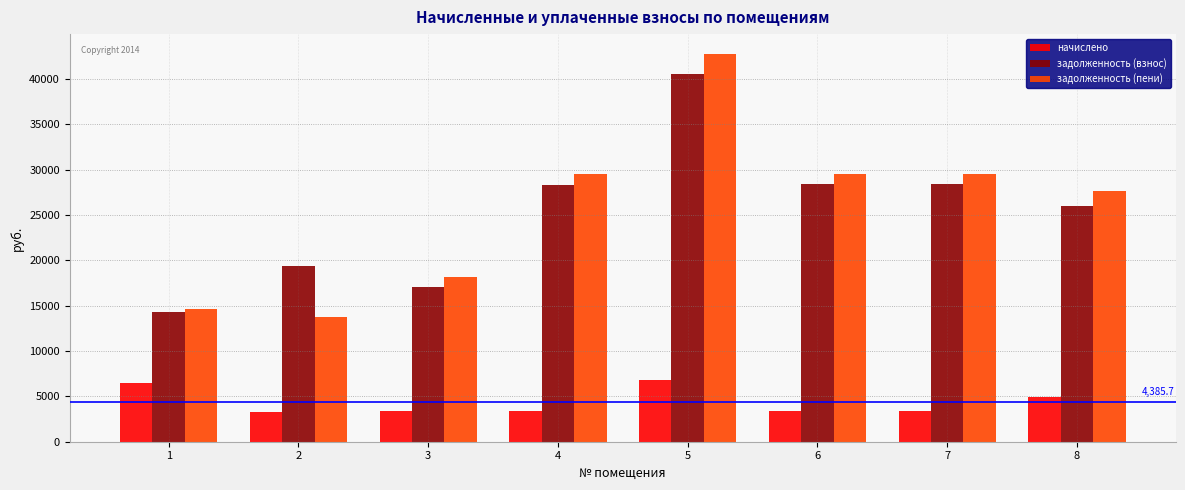

At 5, list the series in order from smallest to largest.

начислено, задолженность (взнос), задолженность (пени)